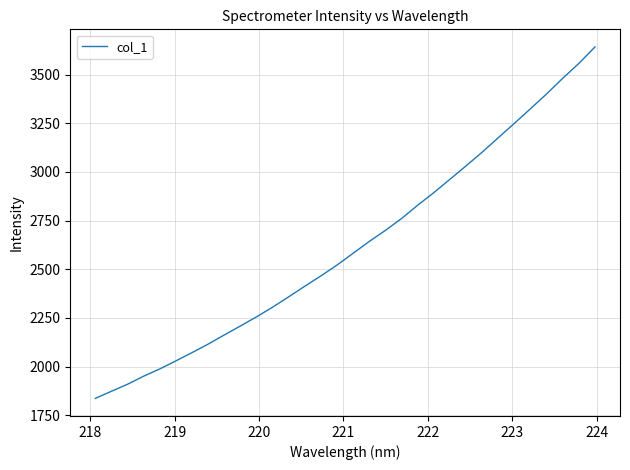

True or false: there are more than 0 points higher than both neighbors.

False